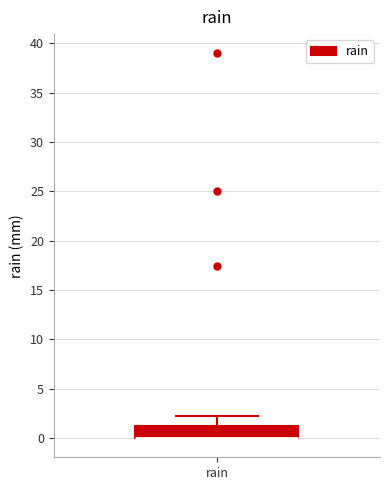

Transcribe this box plot: give where the median line is, the range the box spans, and where the two whiskers end, as read against the y-axis. The values are not printed on the chart, so give them approximately, as read against the axis.

median 0 (drawn on the box's lower edge), box 0 to 1, whiskers 0 to 2